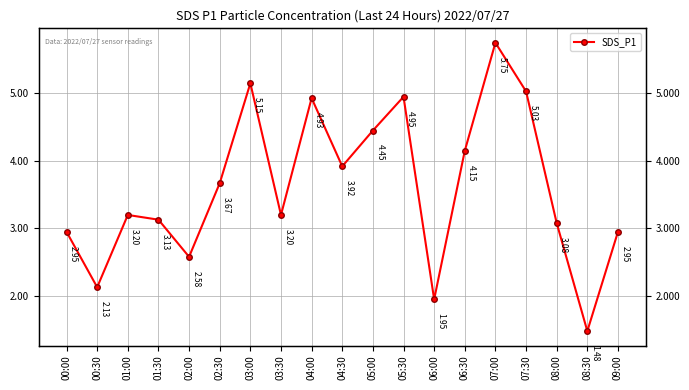

What position from the right is 01:30?

16